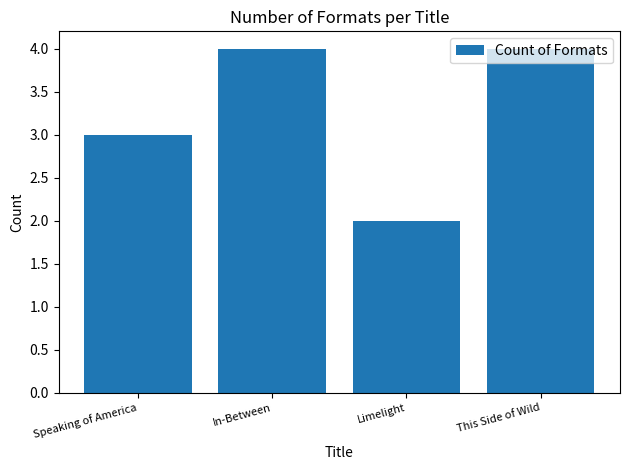

Reading left to right, list all the values displayed in this chart.

Speaking of America=3	In-Between=4	Limelight=2	This Side of Wild=4